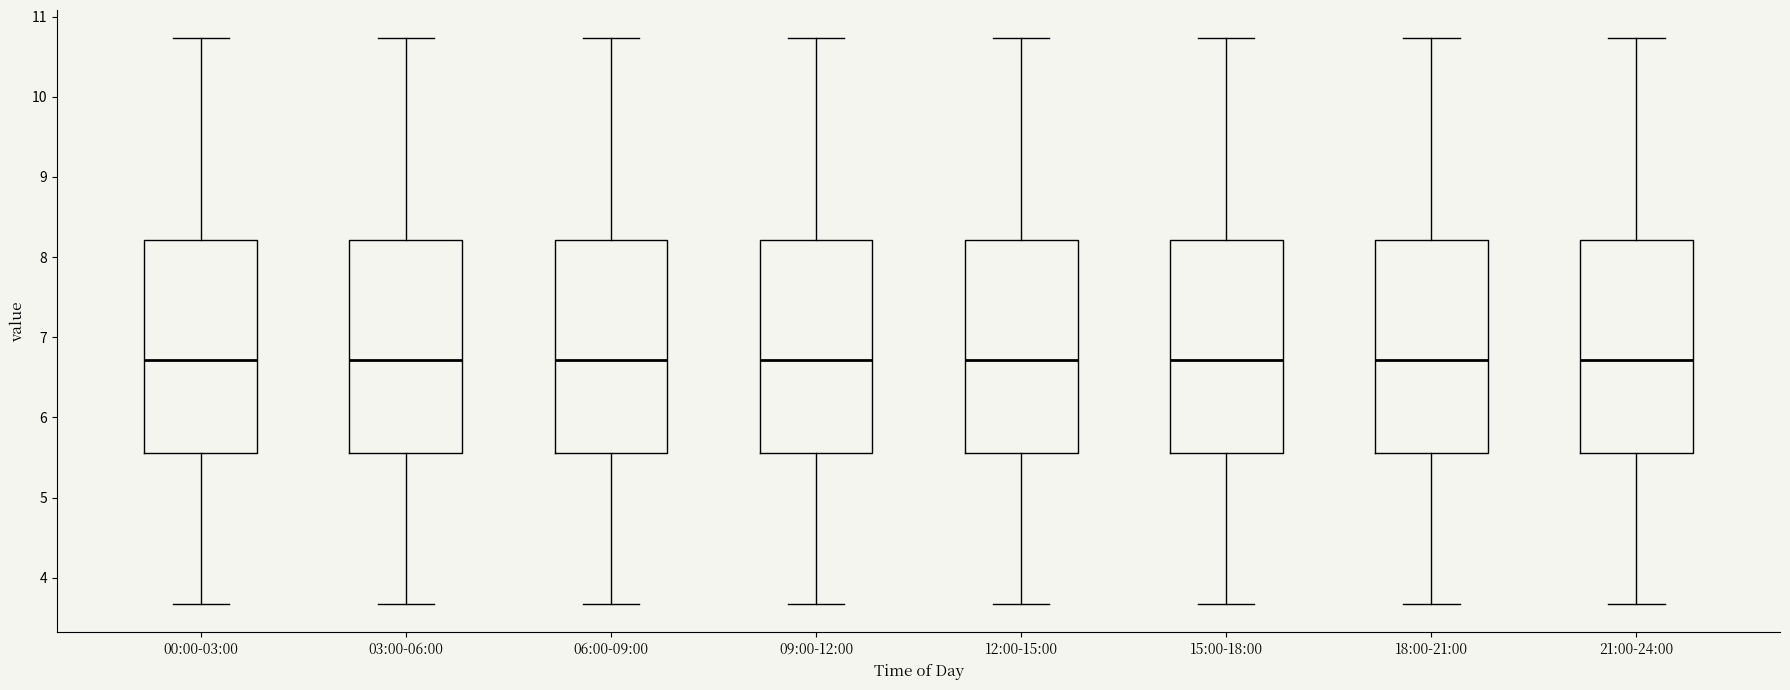

Reading left to right, read every box against the y-axis: the position of its median line, the range the box covers, and the ends of its whiskers. The values are not printed on the chart, so give them approximately, as read against the axis.

00:00-03:00: median 6.7, box 5.6 to 8.2, whiskers 3.7 to 10.7
03:00-06:00: median 6.7, box 5.6 to 8.2, whiskers 3.7 to 10.7
06:00-09:00: median 6.7, box 5.6 to 8.2, whiskers 3.7 to 10.7
09:00-12:00: median 6.7, box 5.6 to 8.2, whiskers 3.7 to 10.7
12:00-15:00: median 6.7, box 5.6 to 8.2, whiskers 3.7 to 10.7
15:00-18:00: median 6.7, box 5.6 to 8.2, whiskers 3.7 to 10.7
18:00-21:00: median 6.7, box 5.6 to 8.2, whiskers 3.7 to 10.7
21:00-24:00: median 6.7, box 5.6 to 8.2, whiskers 3.7 to 10.7